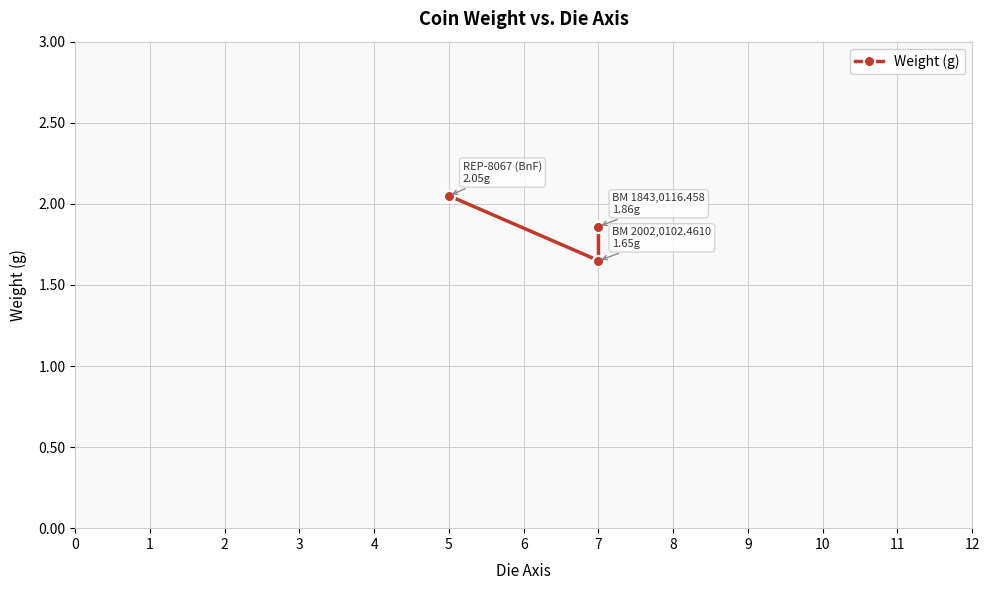

Does the chart have visible grid lines?

Yes